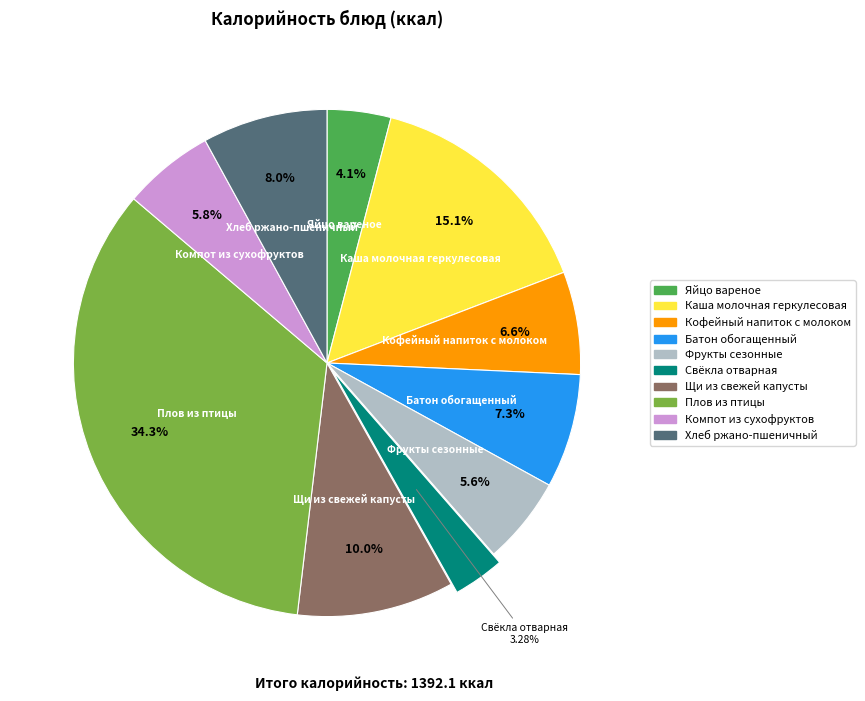

Count the number of slices in the pie.

10